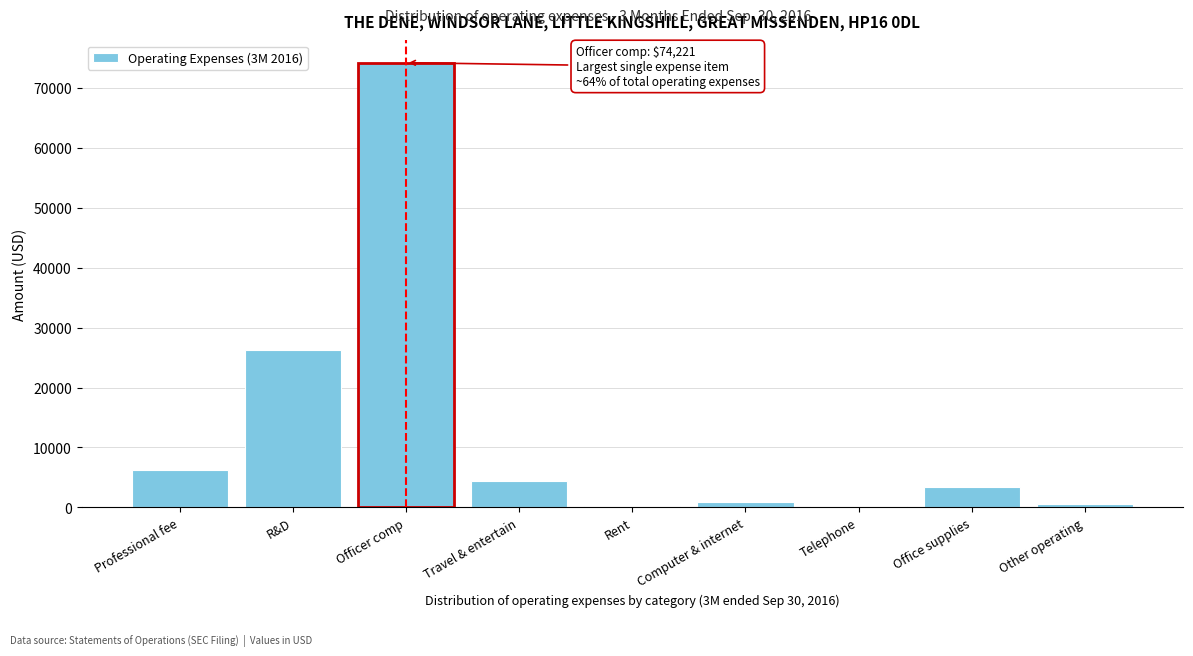

What is the sum of all values?

116317